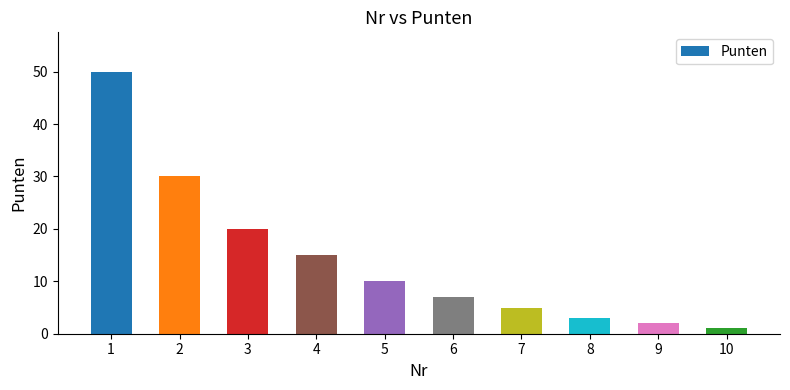

What is the change in value from 6 to 7?

-2